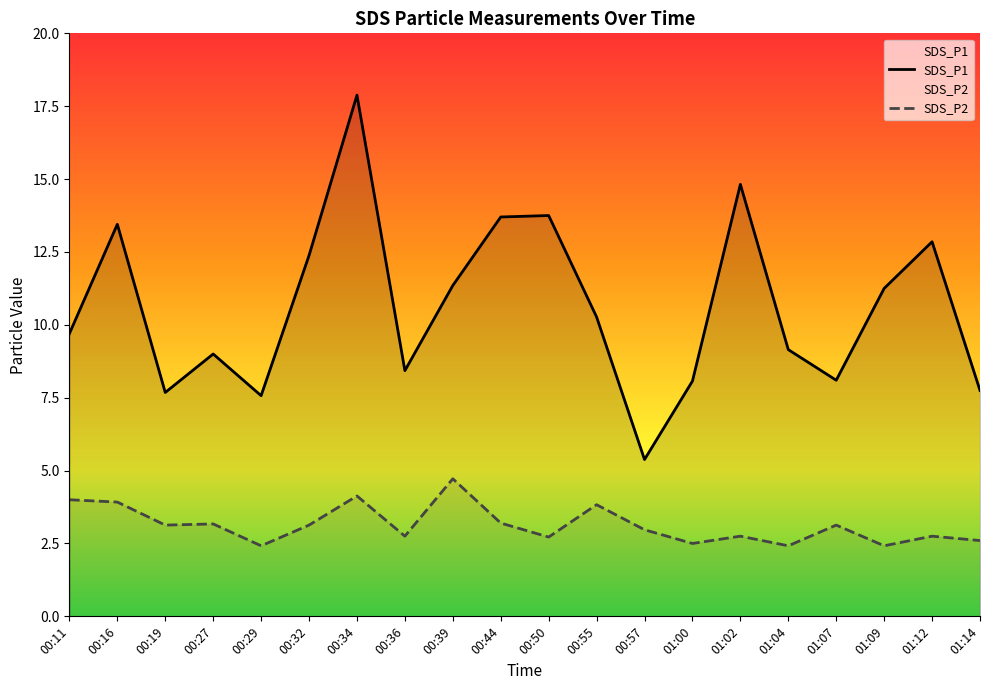

True or false: SDS_P2 and SDS_P1 cross at least once.

False